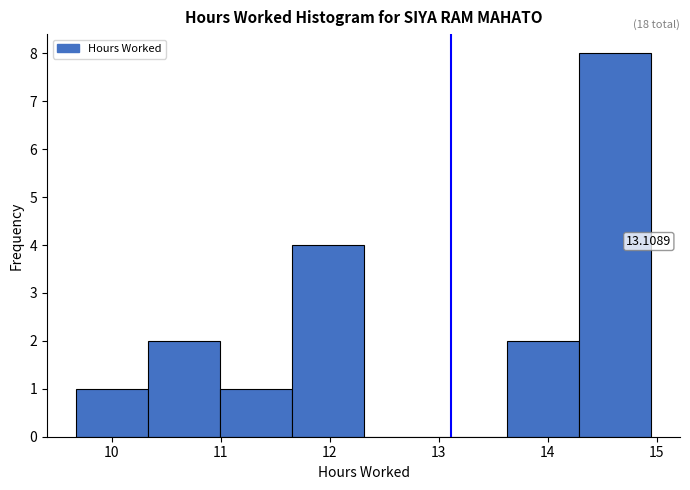

Over which range of the x-axis is the bar tallest?

14.29 to 14.95